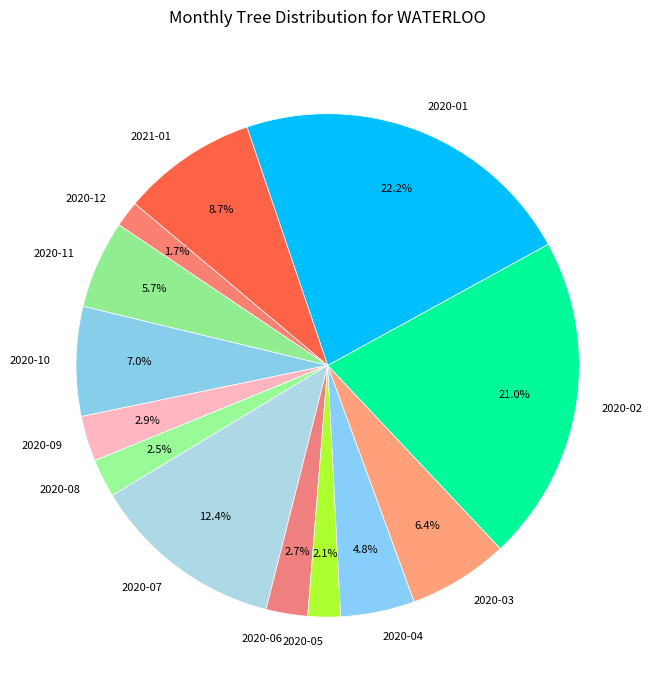

Does 2020-11 represent more than half of the total?

No